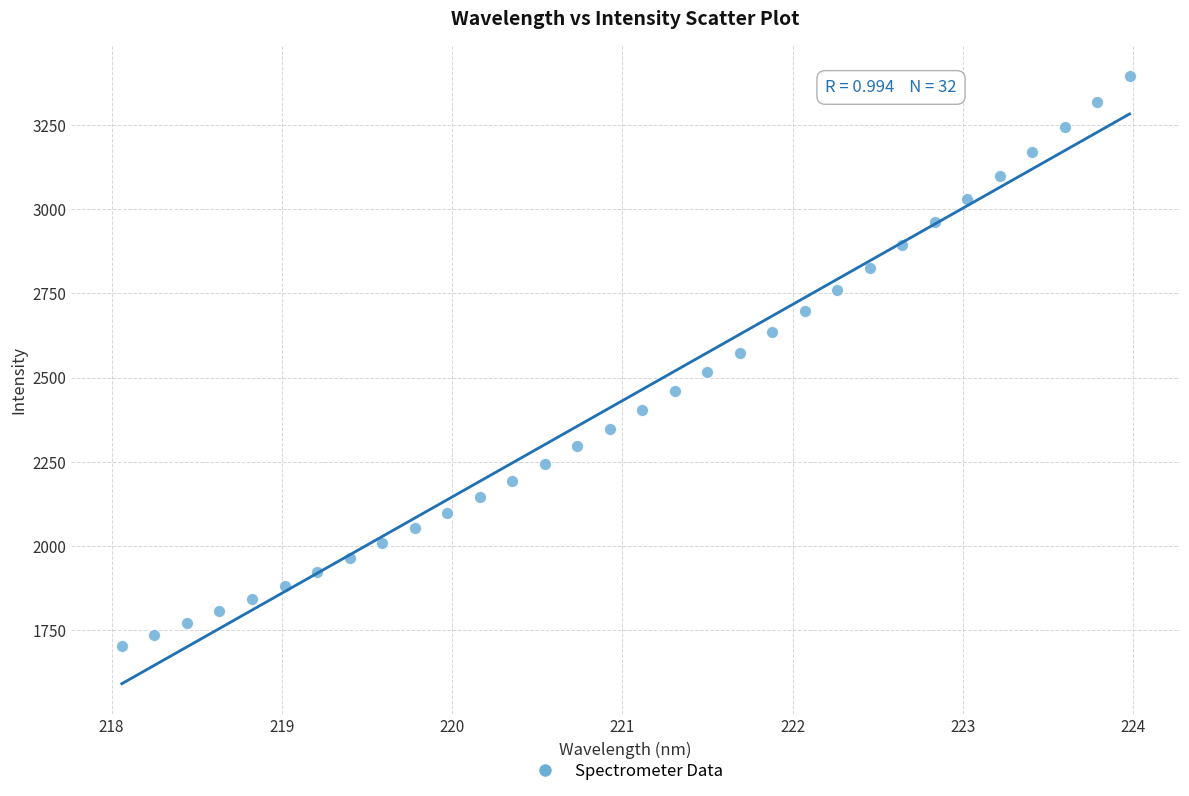

What is the range of X values (max minus min)?

5.9